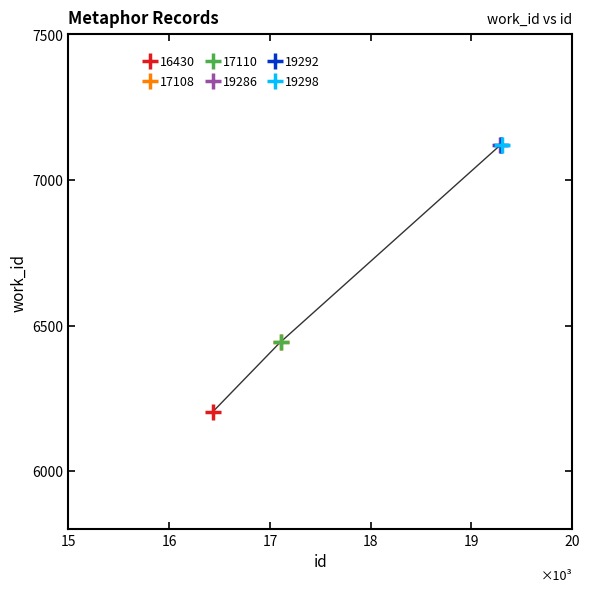

Reading left to right, extract all data points from this chart.

6203	6445	6445	7120	7120	7120